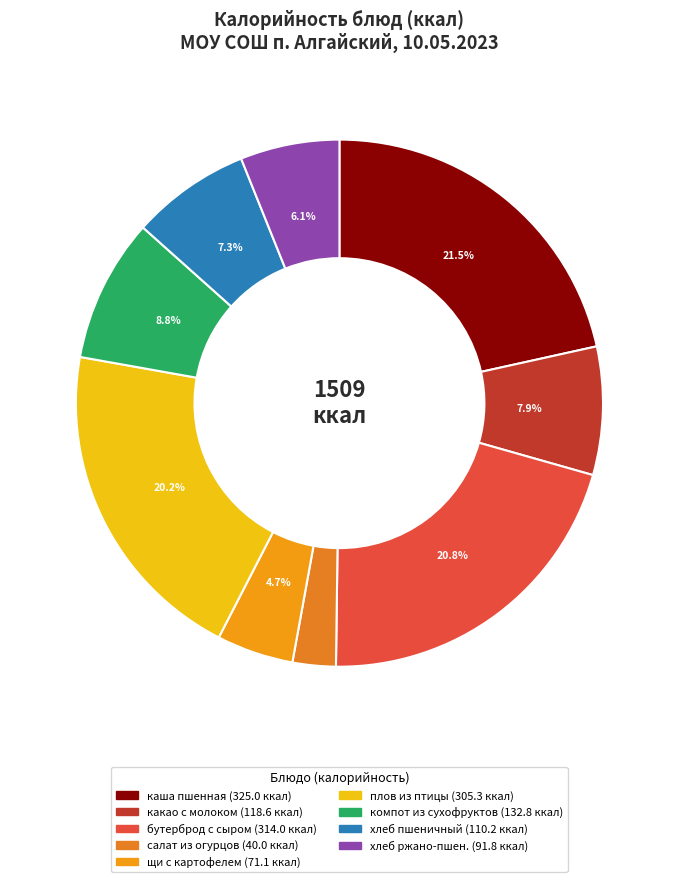

Count the number of slices in the pie.

9